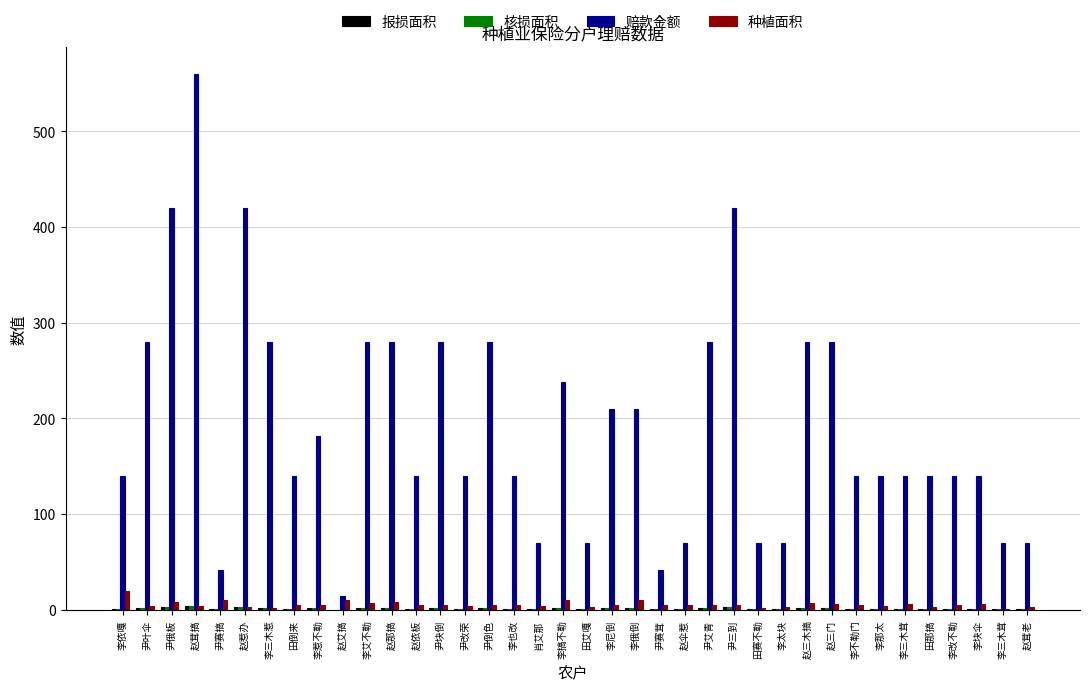

Count the number of categories in the chart.

38